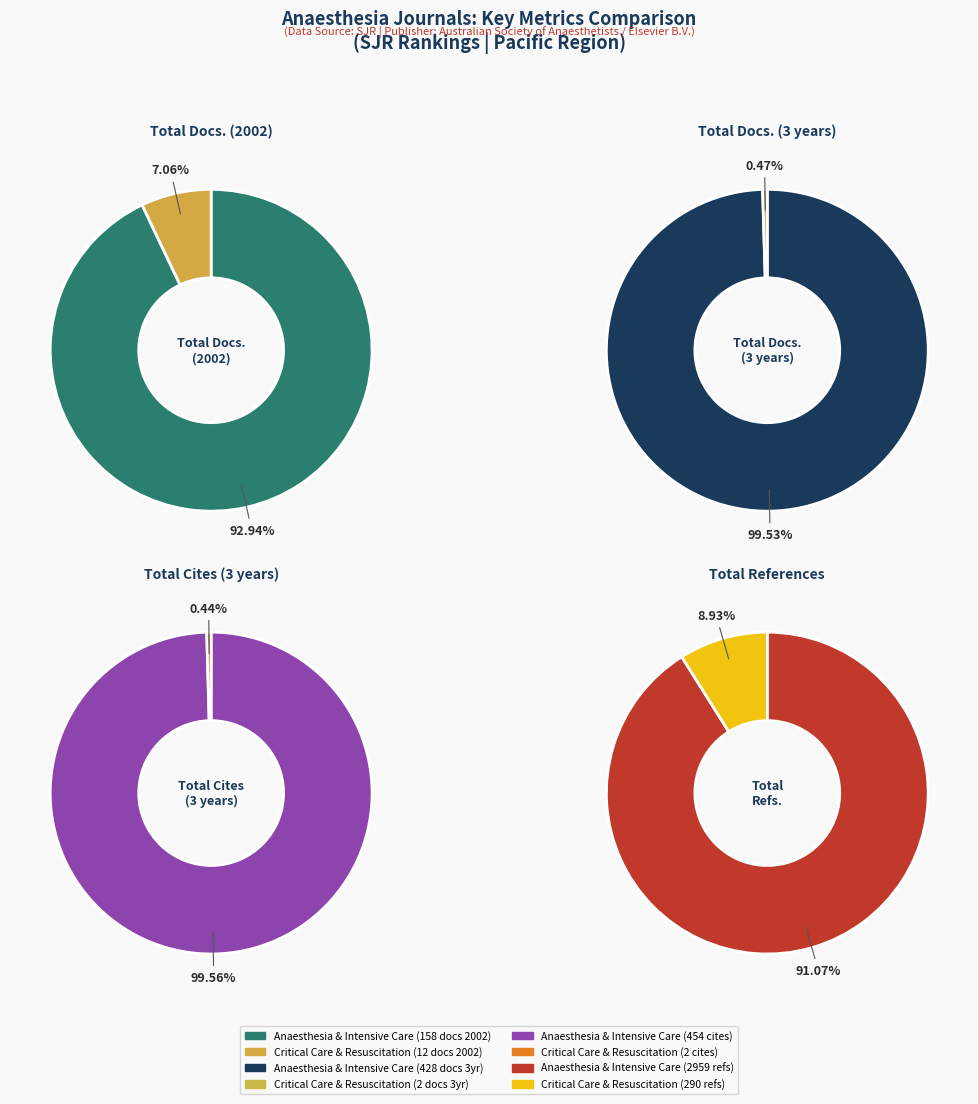

To the nearest percent, what is the difference between the Anaesthesia and Intensive Care and Critical Care and Resuscitation slice percentages?

99%